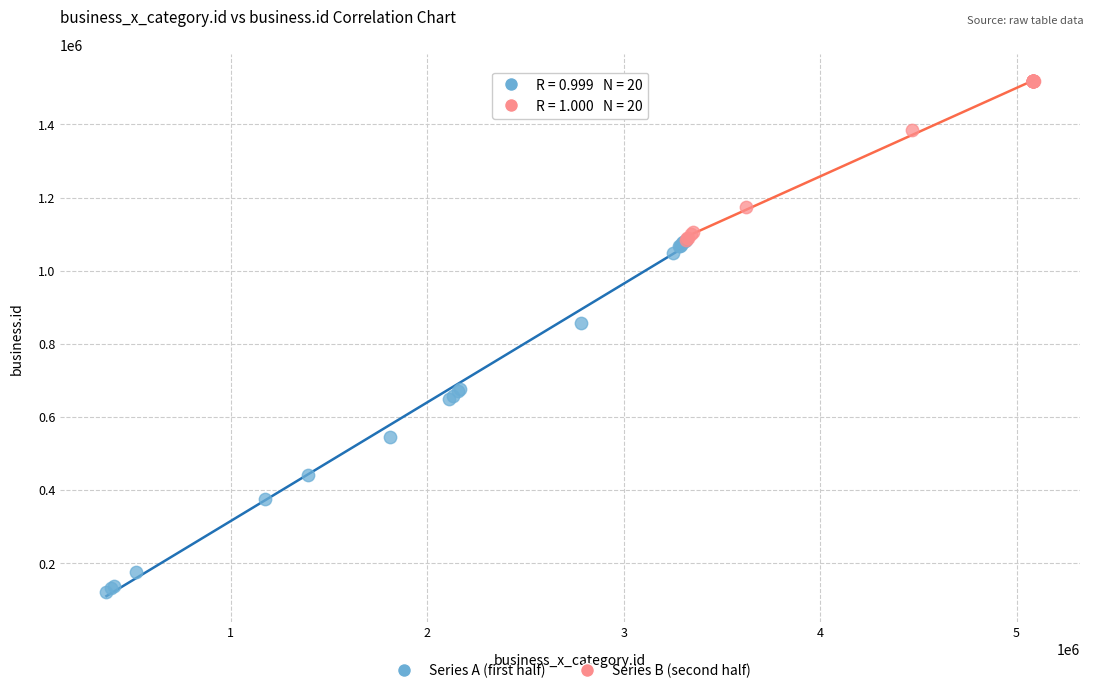

Which series contains the lowest Y value?

Series A (first half)